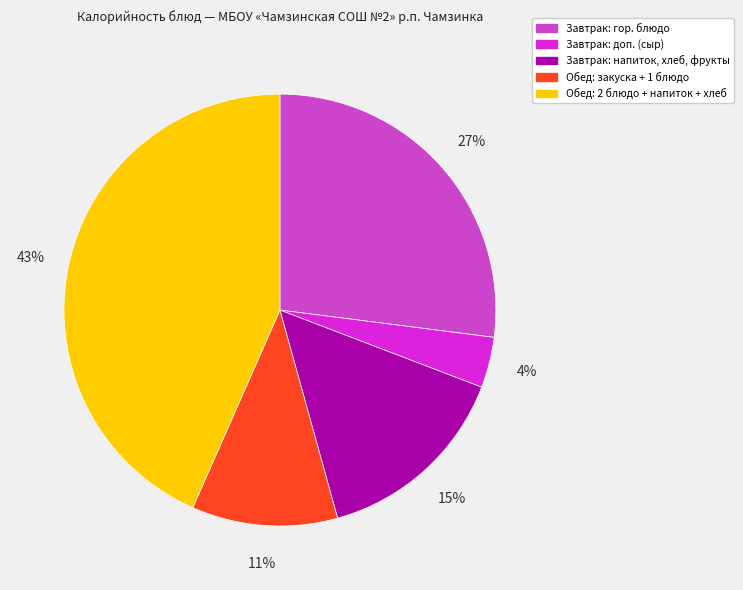

How many slices are in this pie chart?

5